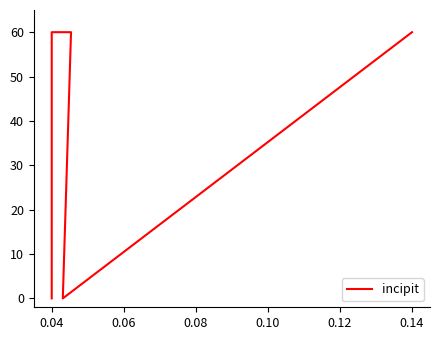

Reading left to right, what are all the values shown in this chart?

0	60	60	0	60